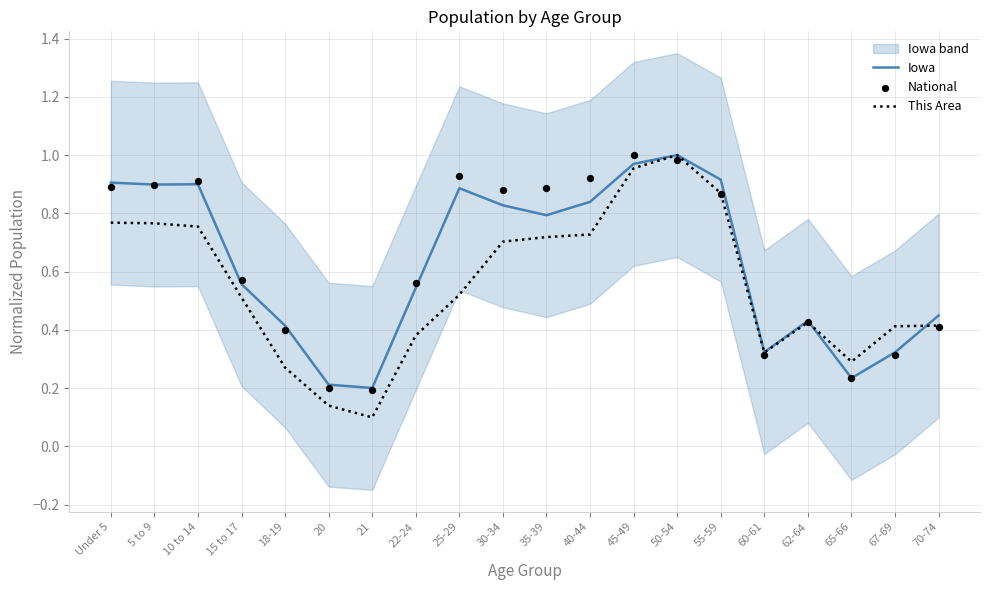

Which series has the largest total across all categories?

National